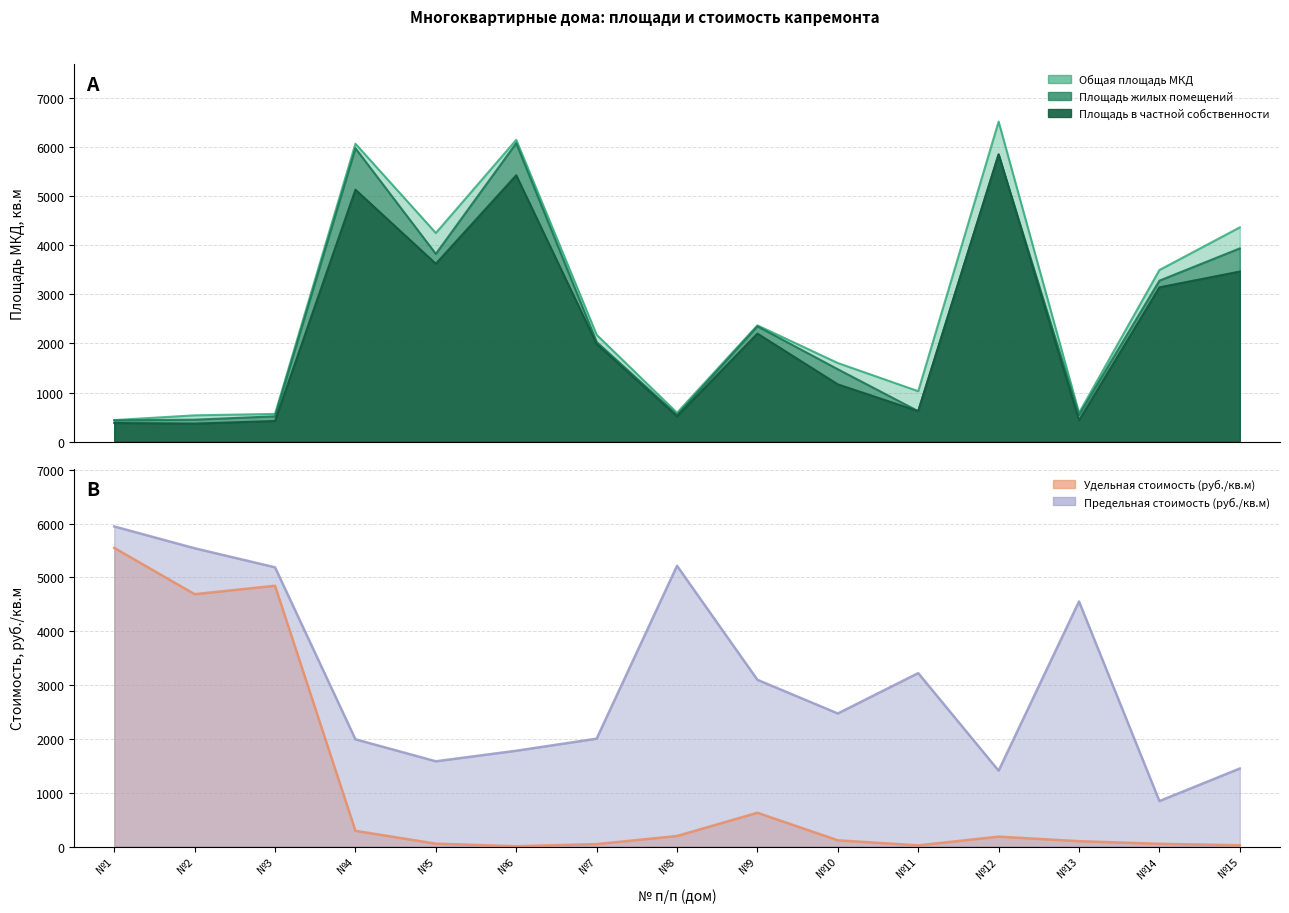

What is the difference between the maximum and minimum values in the private_area series?

5477.8